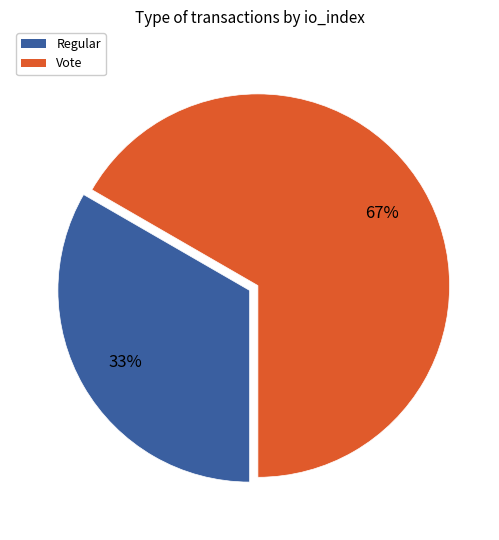

What is the smallest slice in the pie chart?

Regular